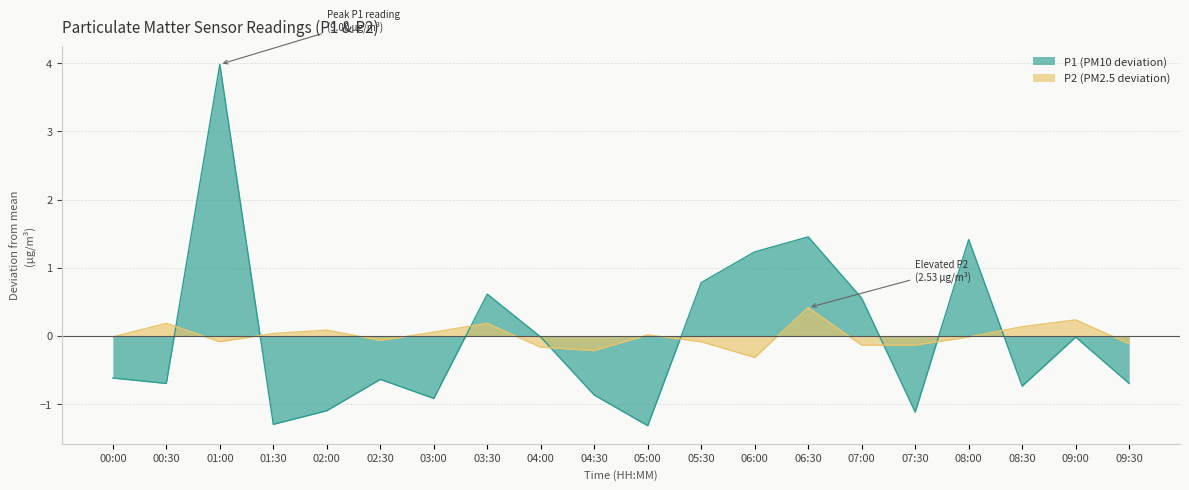

What position from the left is 03:30?

8